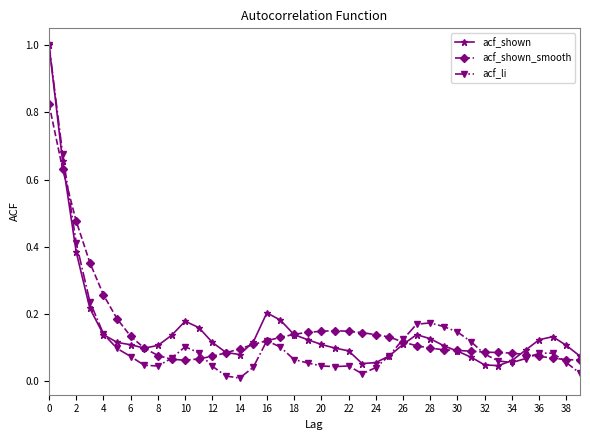

Which series has the widest spread of values?

acf_li